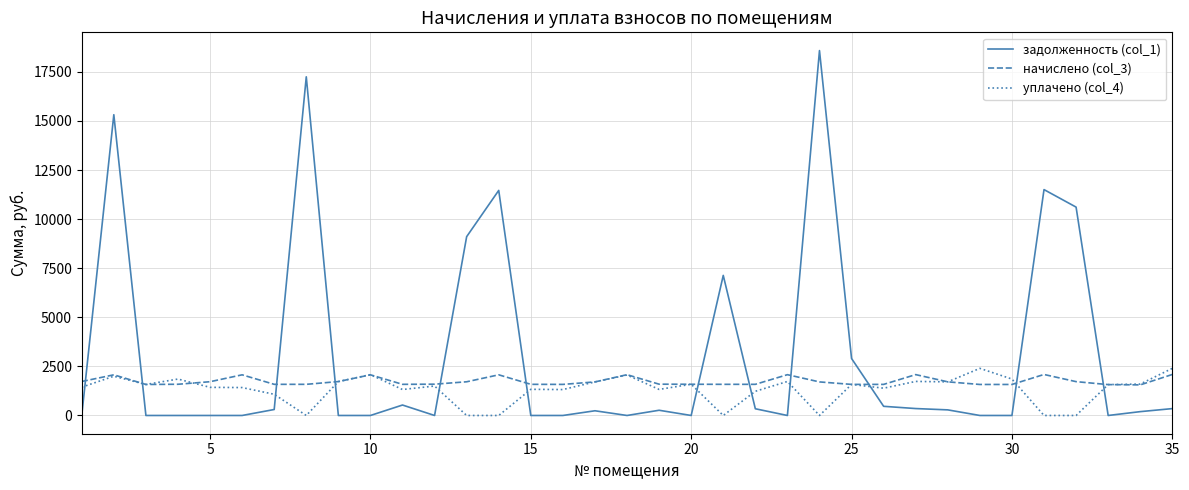

What is the highest value of the начислено (col_3) series?

2088.5